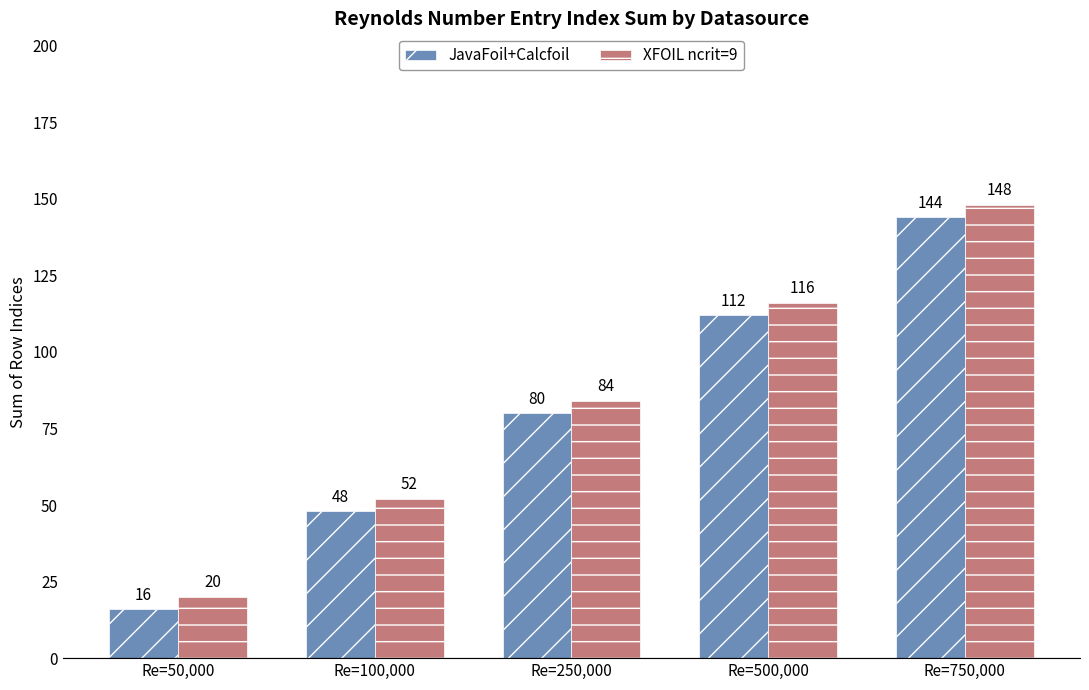

What are all the series names shown in the legend?

JavaFoil+Calcfoil, XFOIL ncrit=9